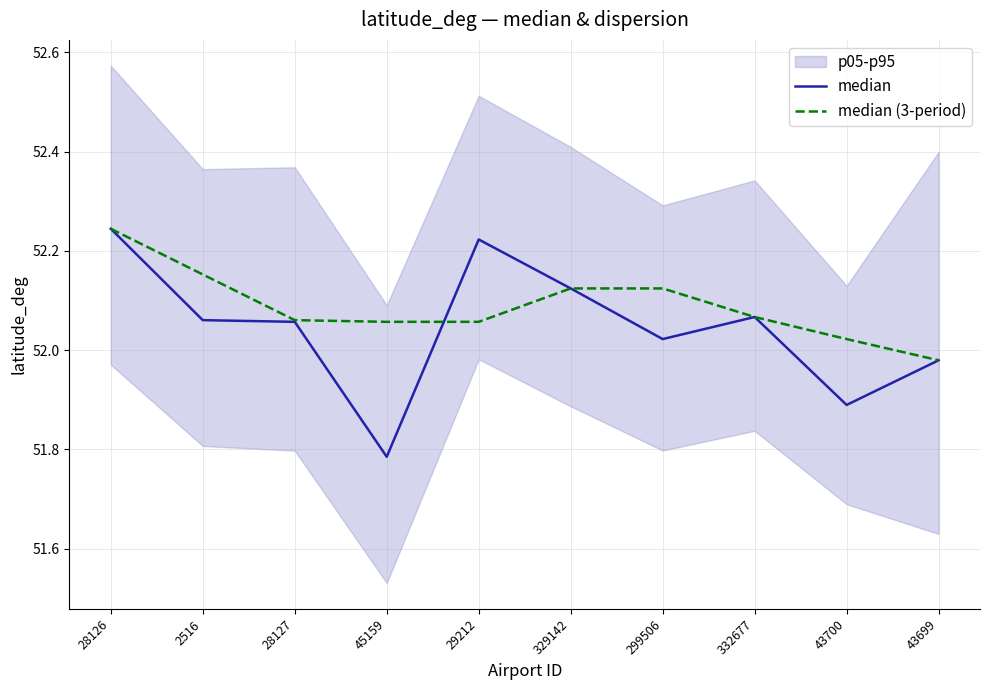

At which label does median (3-period) reach its minimum?

43699